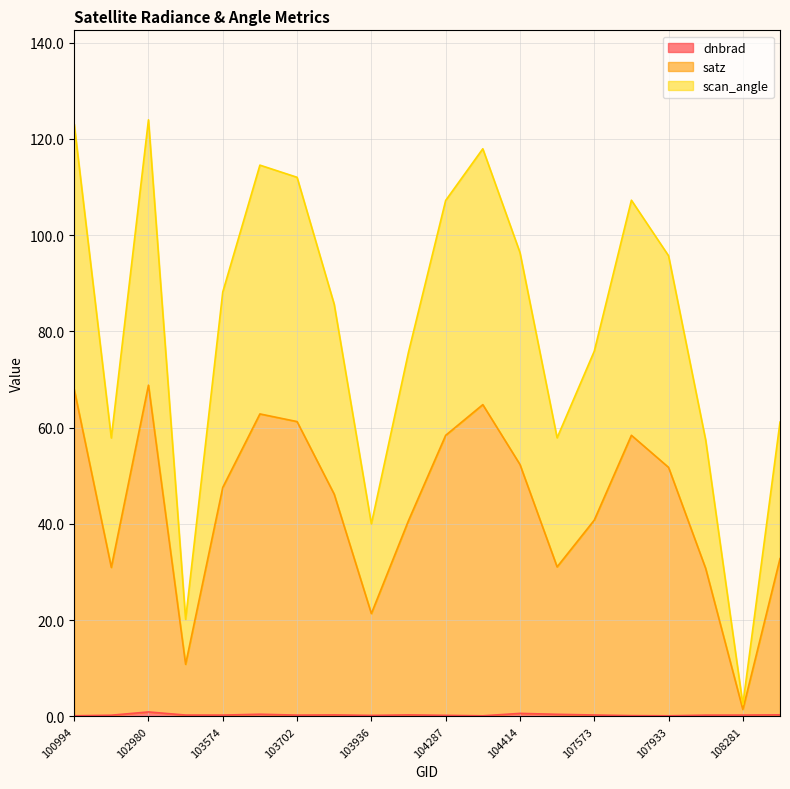

What is the maximum value shown in the chart?

124.0